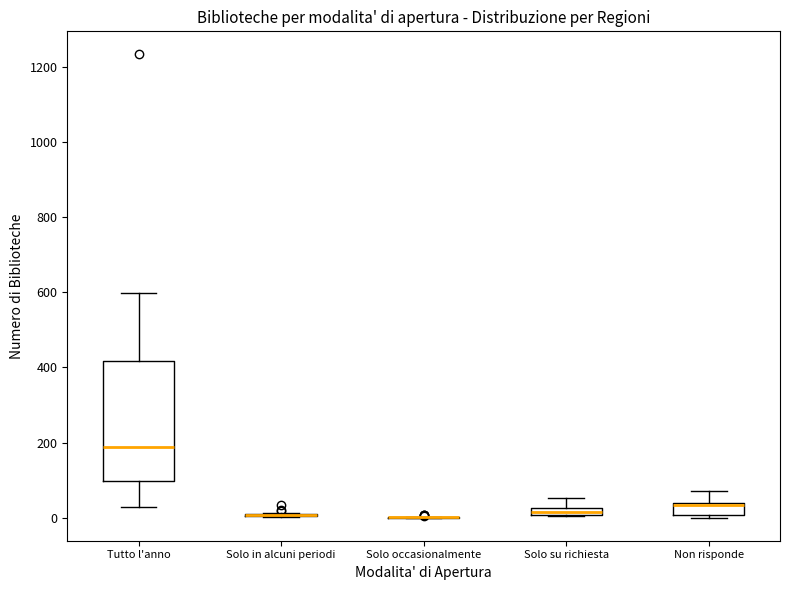

Comparing the boxes themselves (not the whiskers), which one is the tallest?

Tutto l'anno